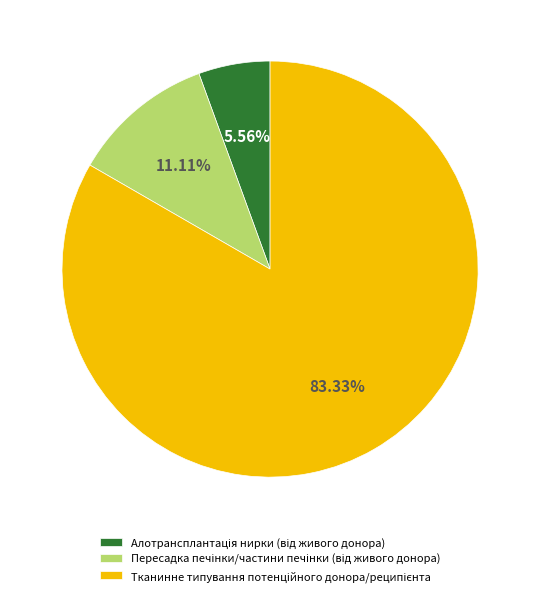

Is there any slice that represents more than half of the pie?

Yes